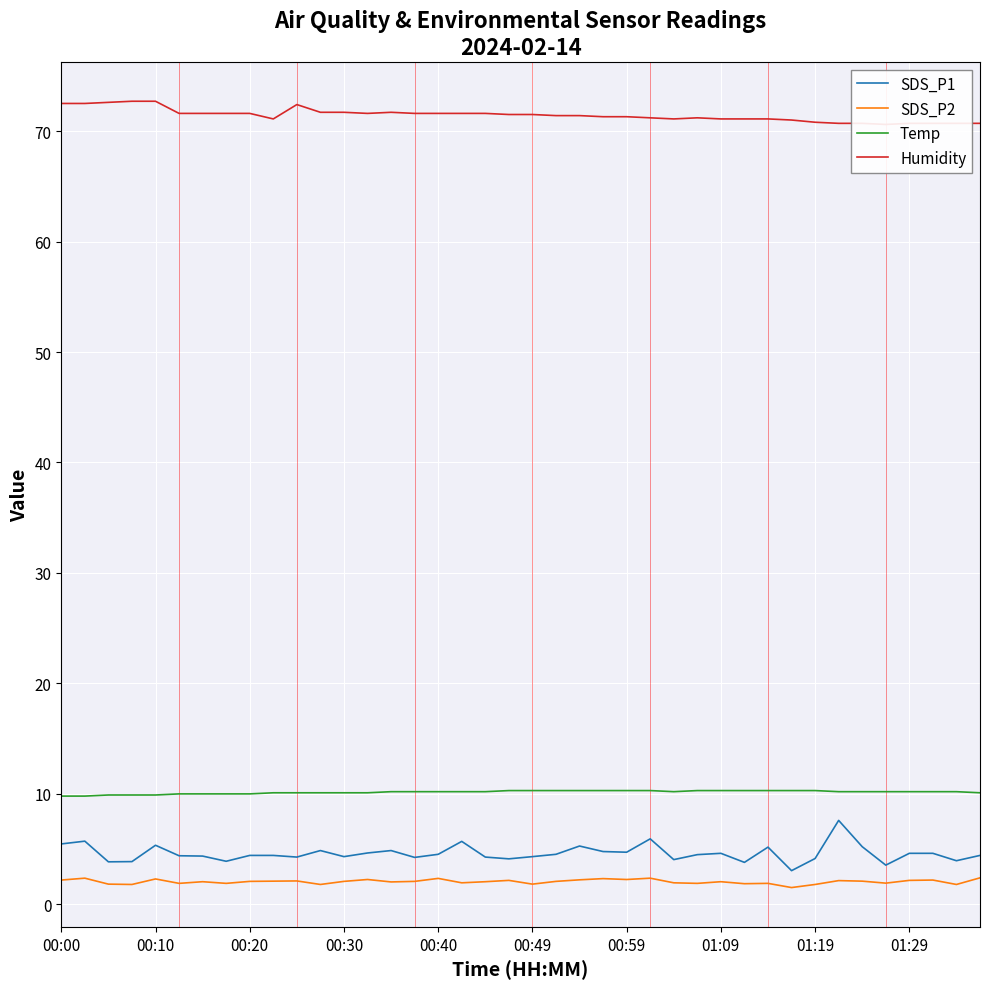

Which series has the largest range (max minus min)?

SDS_P1